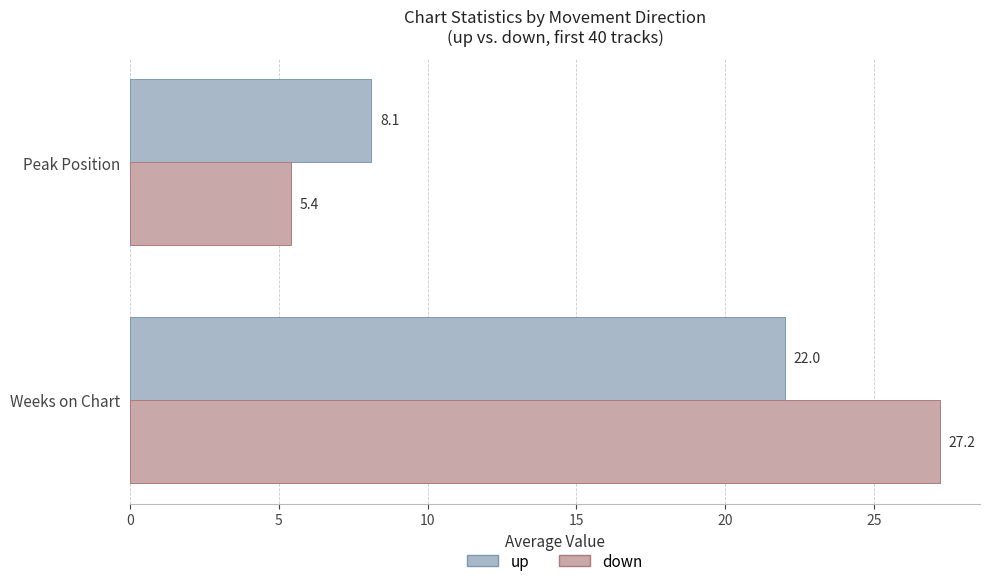

What is the average value of the up series?

15.1